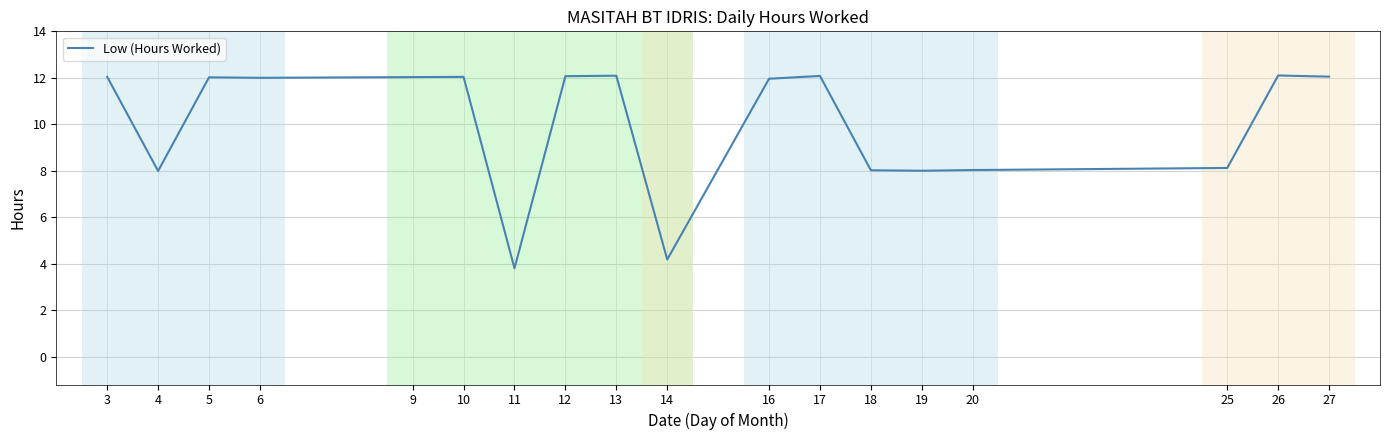

Between 19 and 6, which is larger?

6